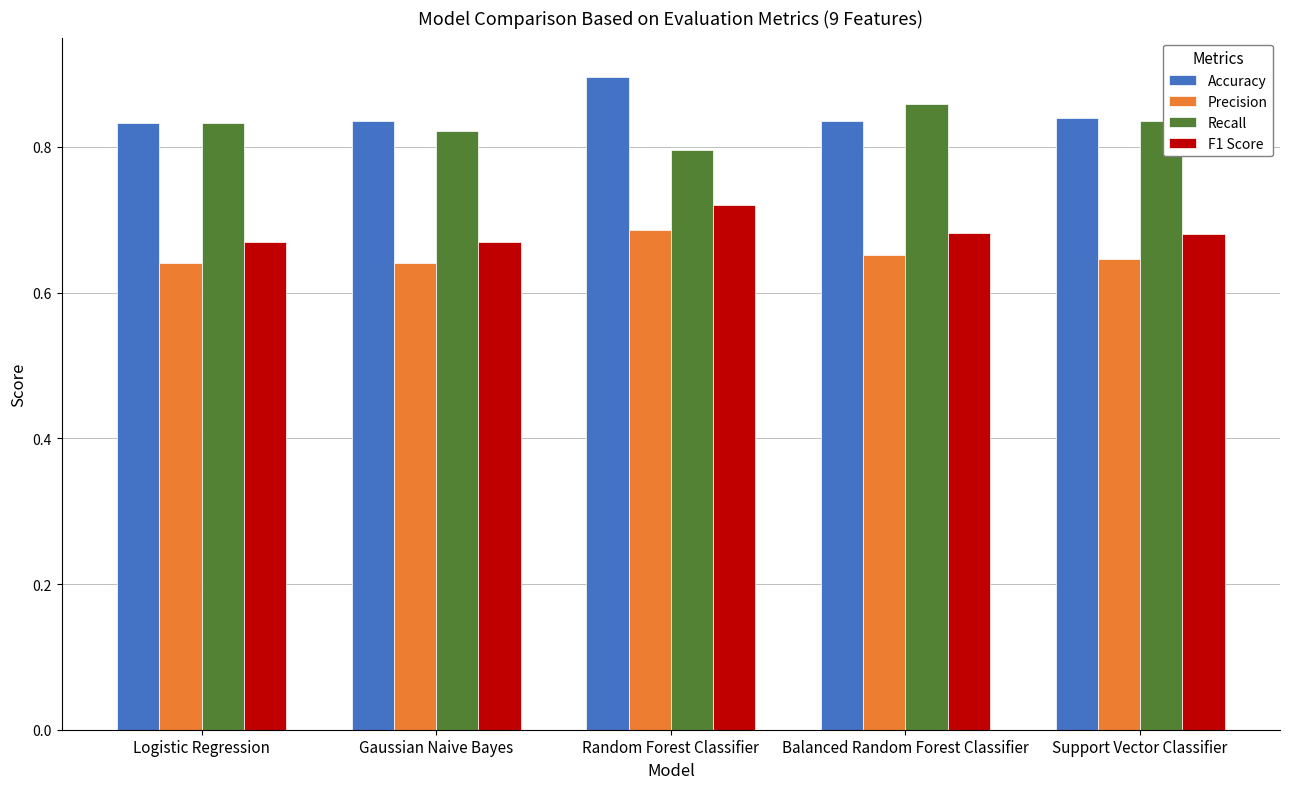

At which category does the chart reach its peak across all series?

Random Forest Classifier